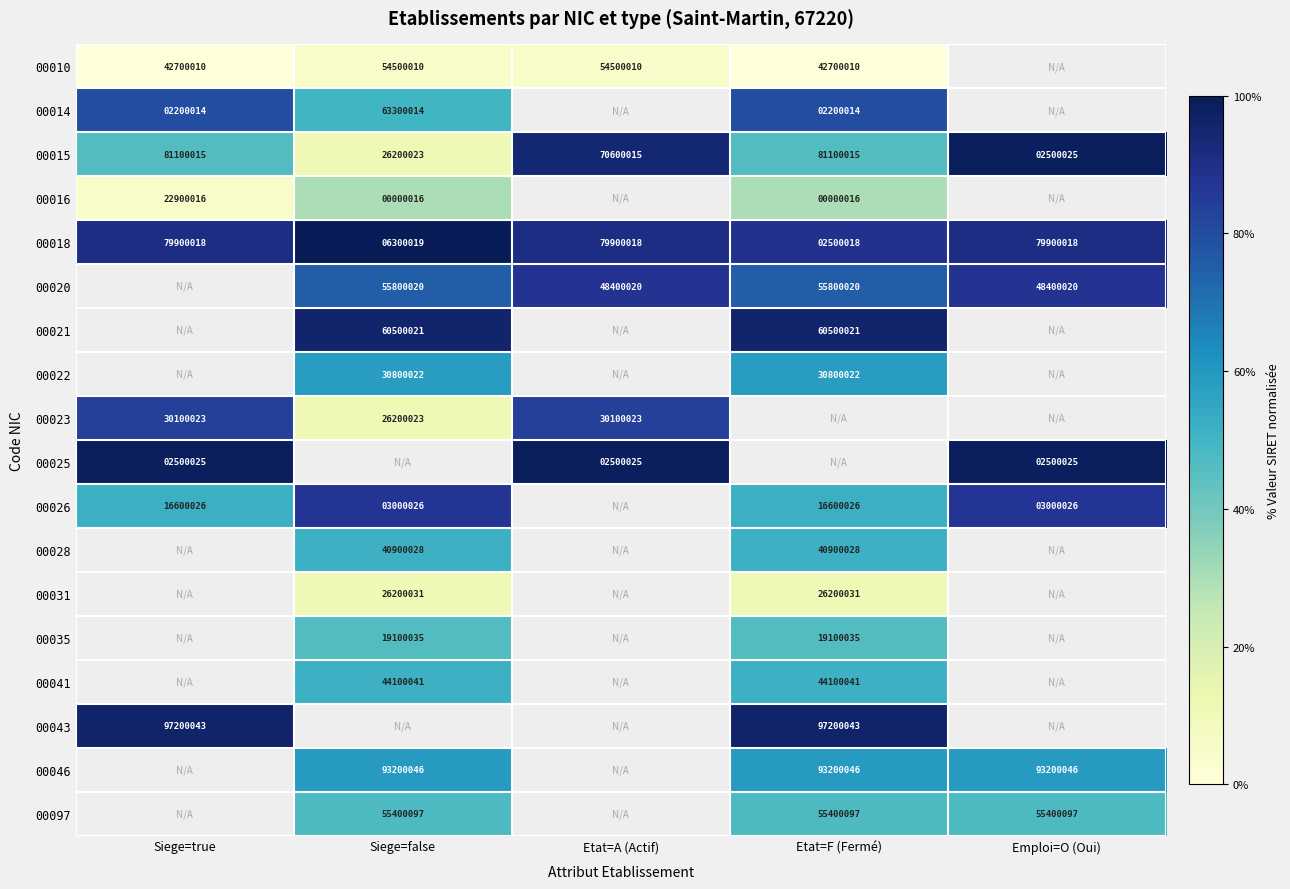

What is the minimum value for 00018?

2500018